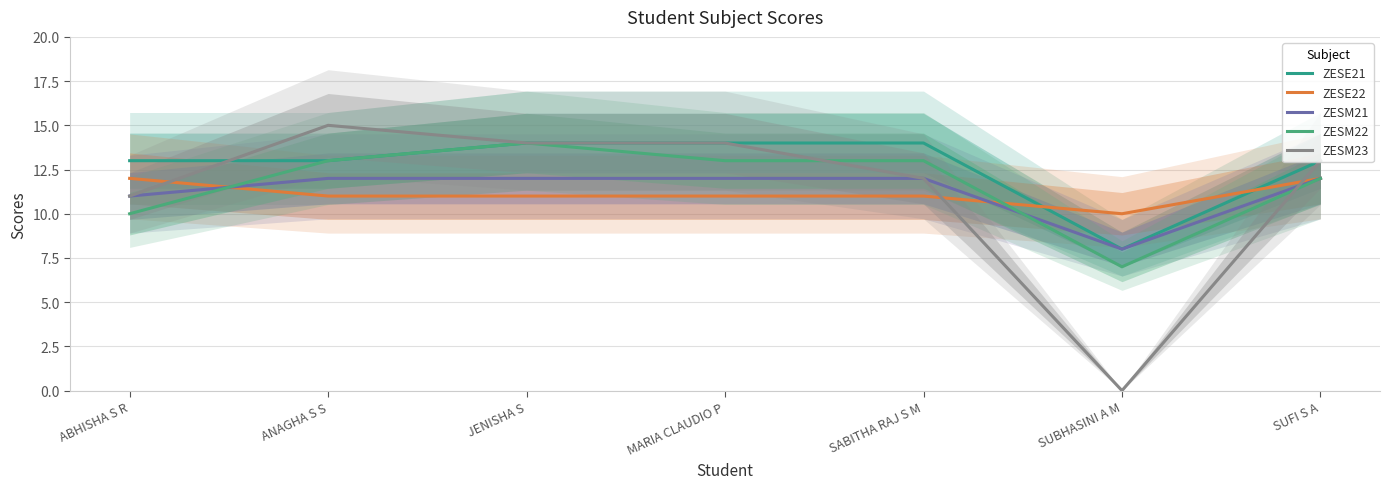

Rank the categories by ZESE22 value from lowest to highest.

SUBHASINI A M, ANAGHA S S, JENISHA S, MARIA CLAUDIO P, SABITHA RAJ S M, ABHISHA S R, SUFI S A